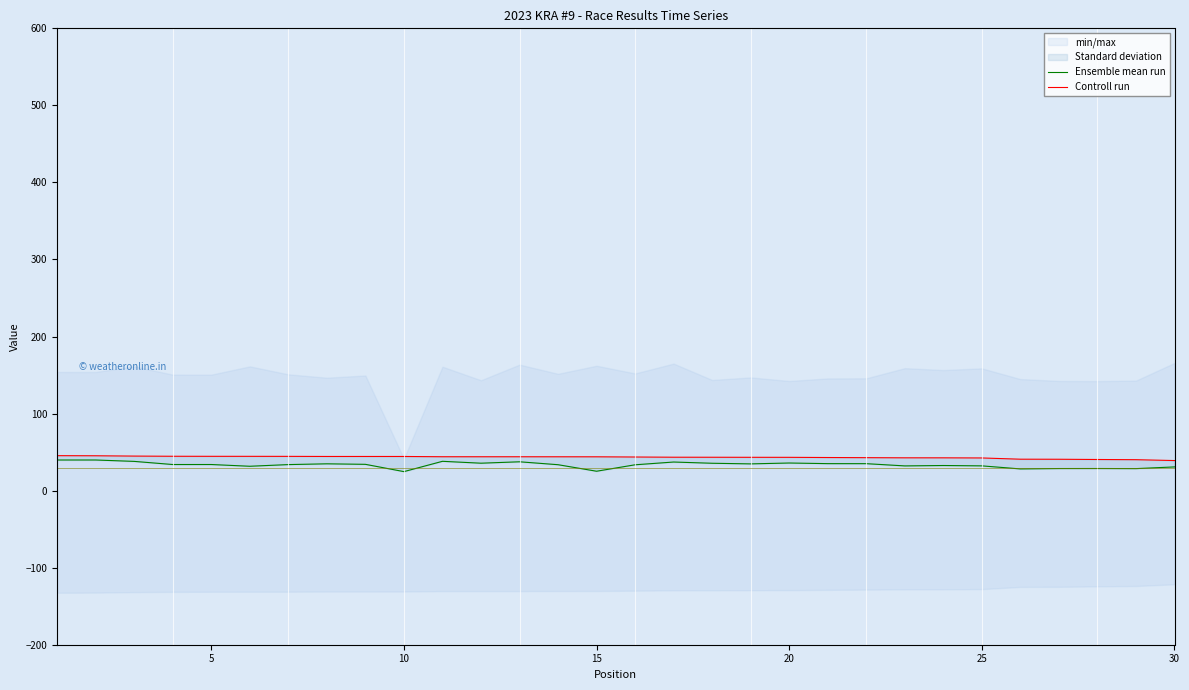

True or false: Ensemble mean run and Controll run cross at least once.

False